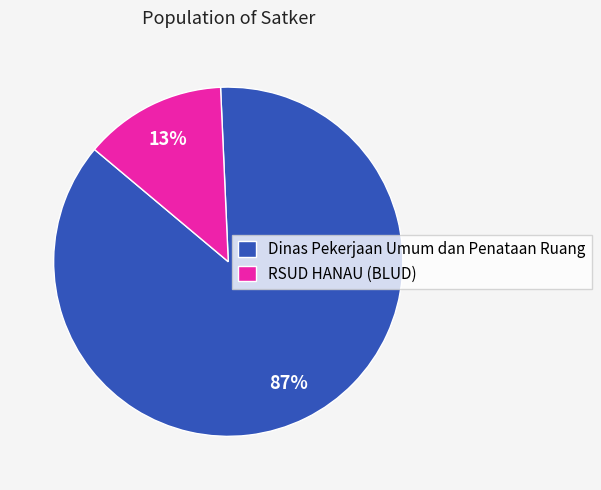

Between RSUD HANAU (BLUD) and Dinas Pekerjaan Umum dan Penataan Ruang, which is larger?

Dinas Pekerjaan Umum dan Penataan Ruang